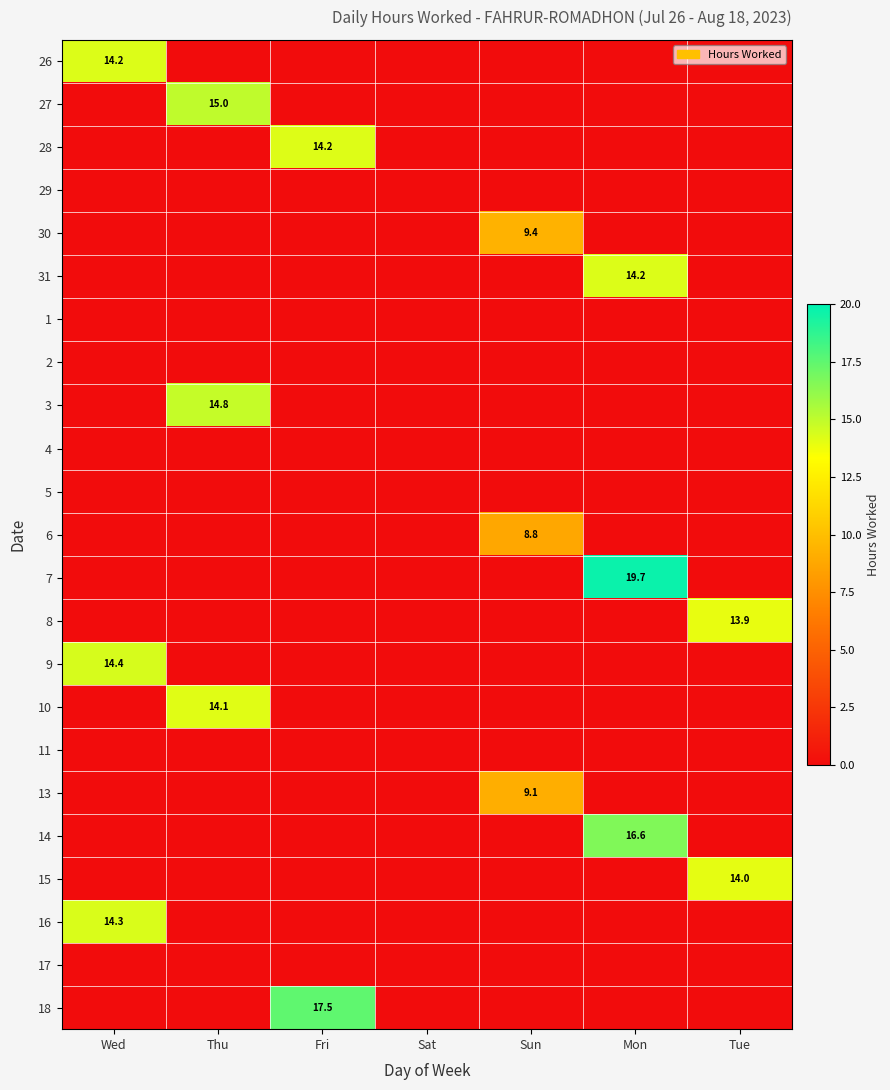

Is it true that 6 equals 8.8 at Sun?

True